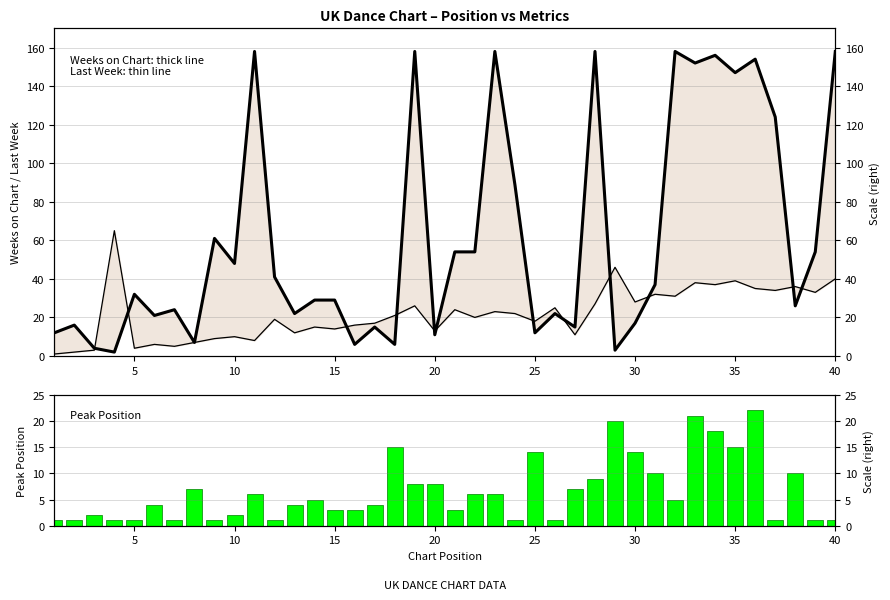

Reading right to left, list all the values displayed in this chart.

Weeks on Chart: 158	54	26	124	154	147	156	152	158	37	17	3	158	15	22	12	89	158	54	54	11	158	6	15	6	29	29	22	41	158	48	61	7	24	21	32	2	4	16	12
Last Week: 40	33	36	34	35	39	37	38	31	32	28	46	27	11	25	18	22	23	20	24	13	26	21	17	16	14	15	12	19	8	10	9	7	5	6	4	65	3	2	1
Peak Position: 1	1	10	1	22	15	18	21	5	10	14	20	9	7	1	14	1	6	6	3	8	8	15	4	3	3	5	4	1	6	2	1	7	1	4	1	1	2	1	1